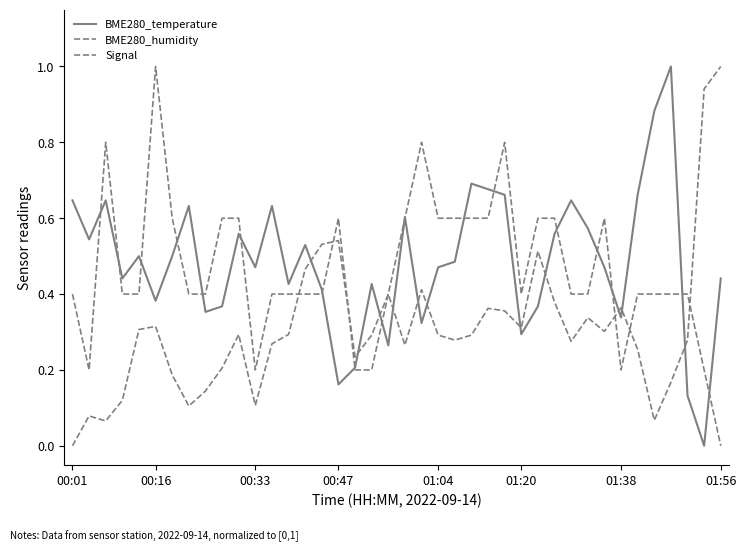

How many lines are shown in the chart?

3